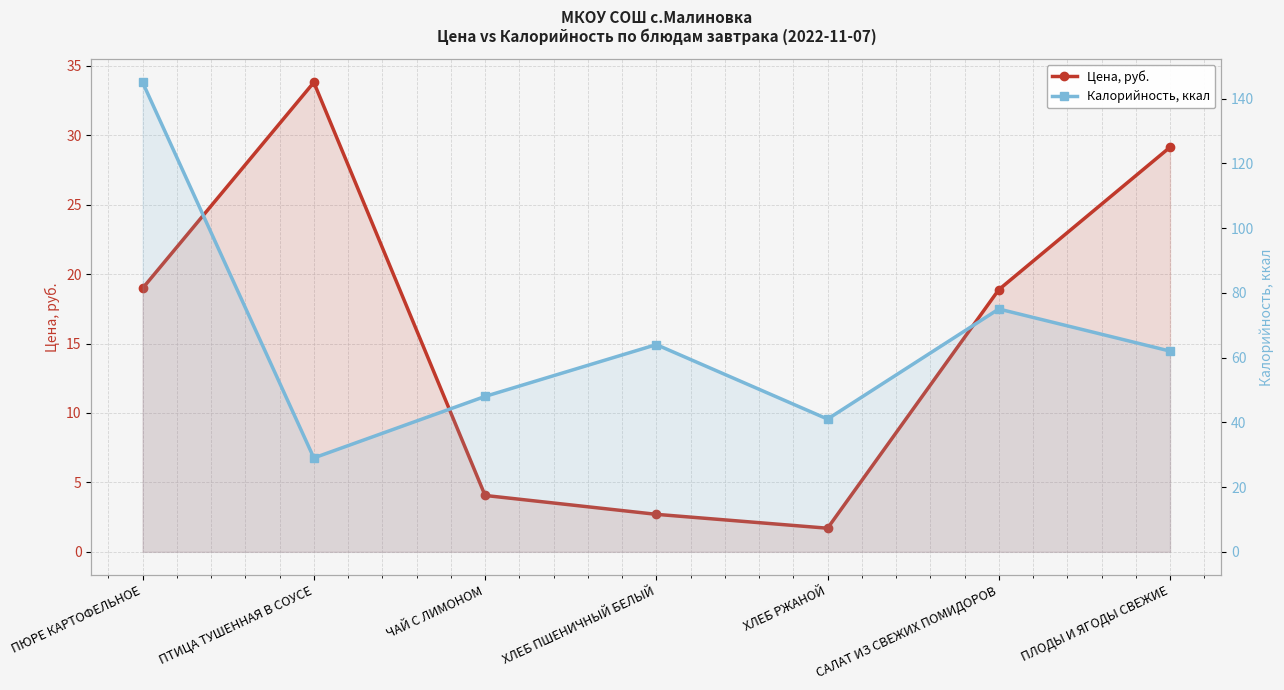

How many values in the Калорийность, ккал series exceed 62?

3